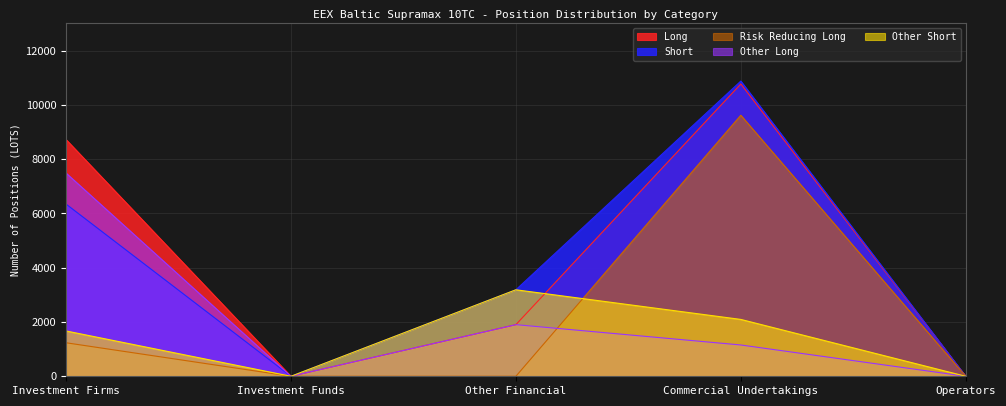

How many lines are shown in the chart?

5